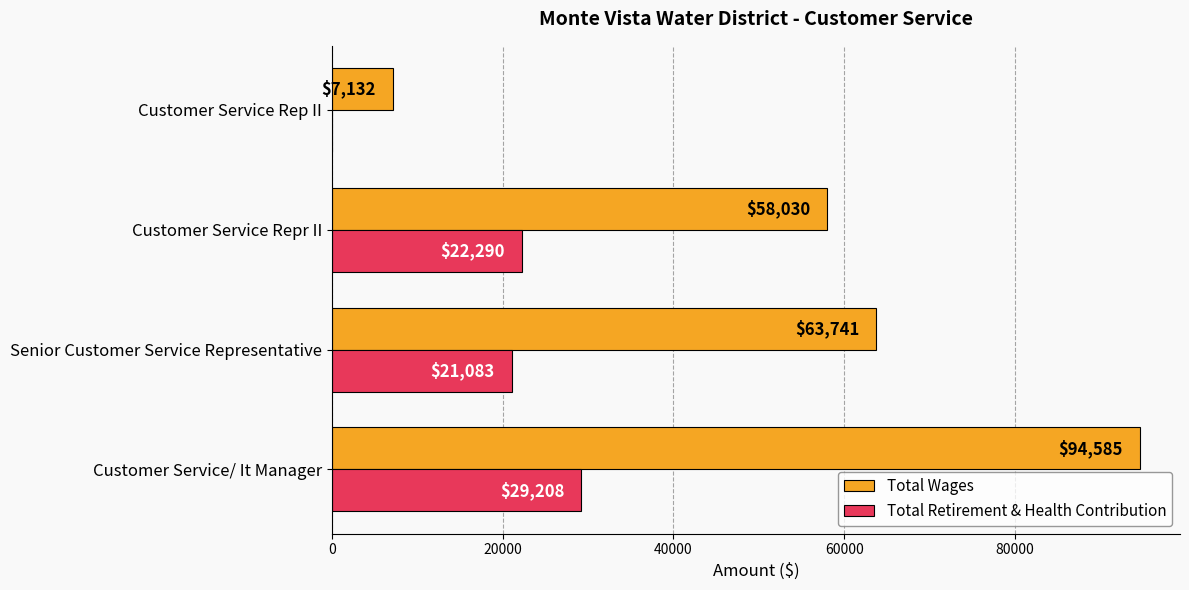

How many categories are shown in the chart?

4